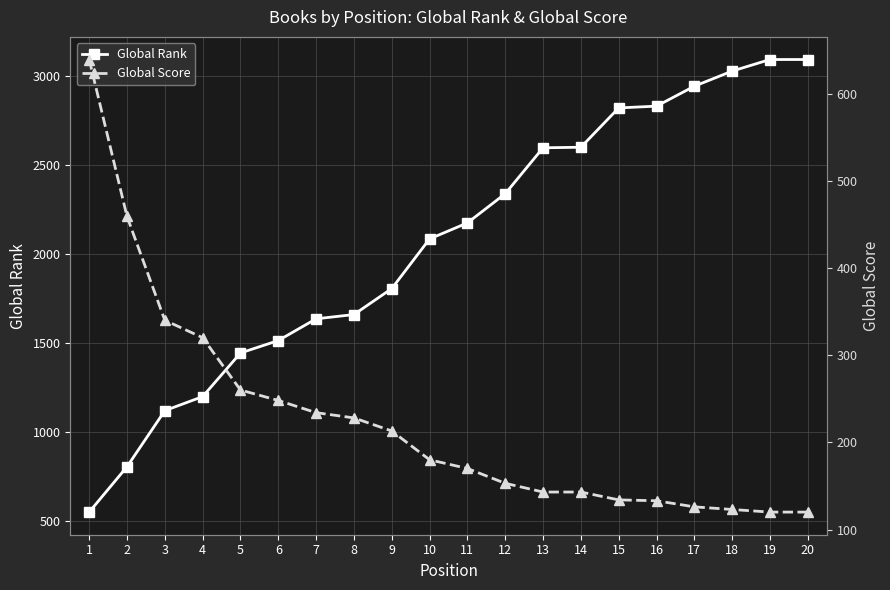

What is the average value of the Global Score series?

224